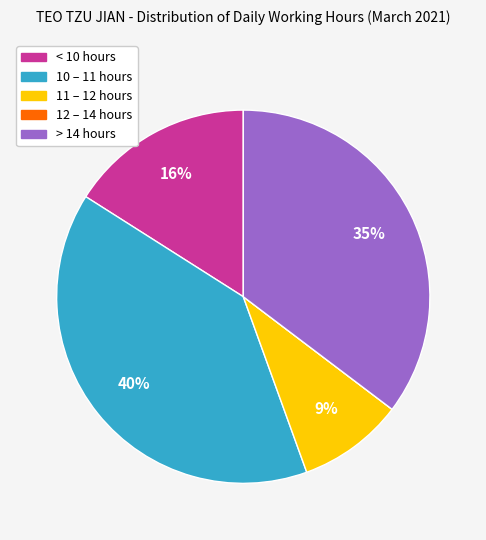

To the nearest percent, what is the average slice percentage?

20%